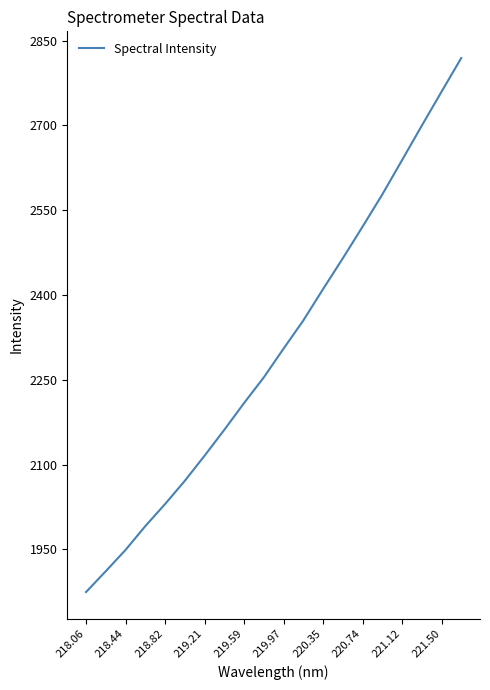

What is the minimum value shown in the chart?

1874.4